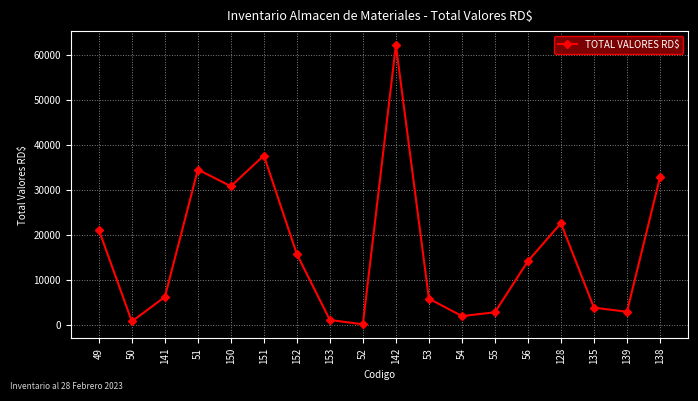

The chart shows a value of 19584.7 at 138. True or false?

False